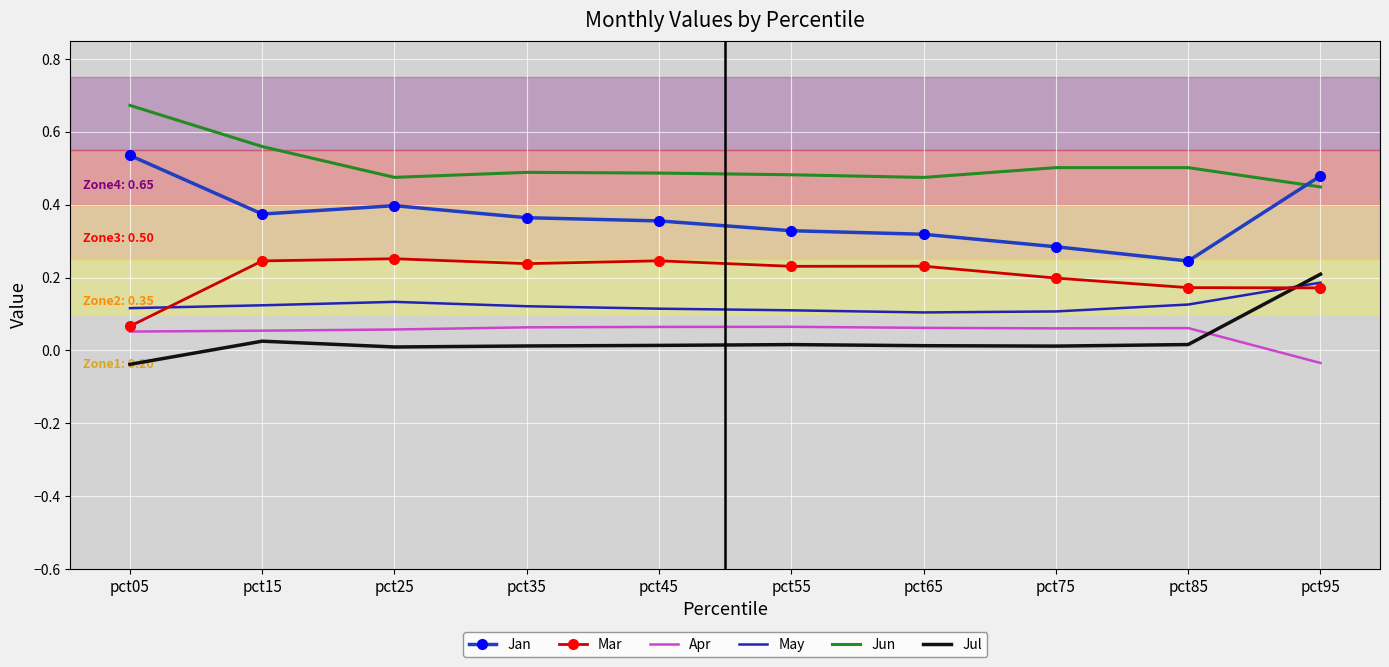

At which category does the chart reach its peak across all series?

pct05